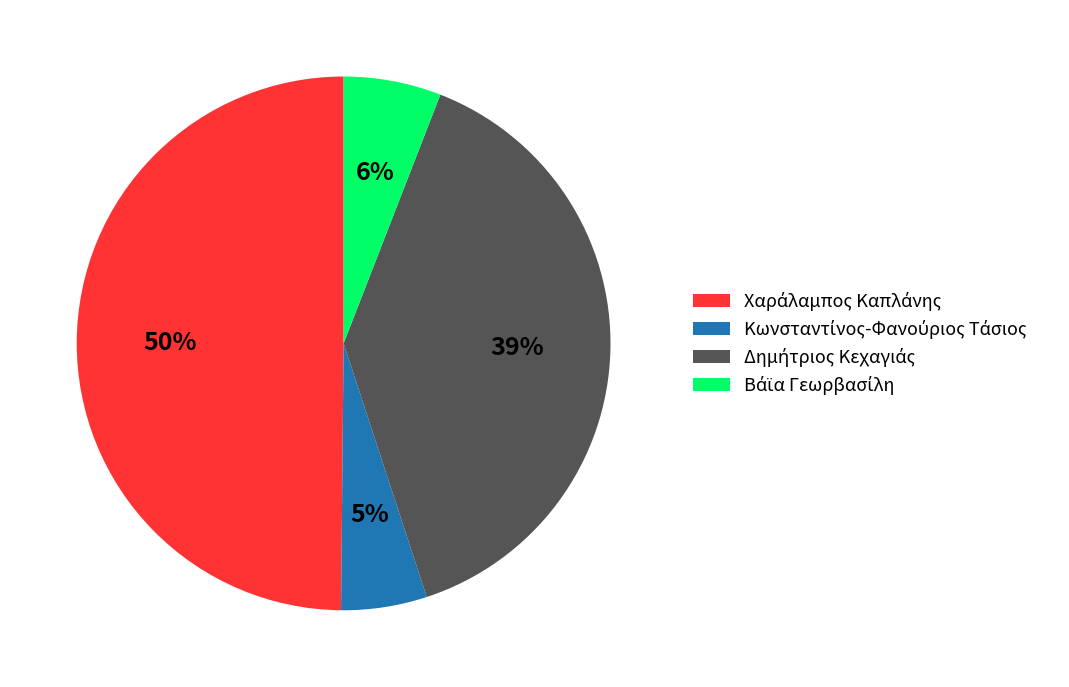

To the nearest percent, what is the average slice percentage?

25%